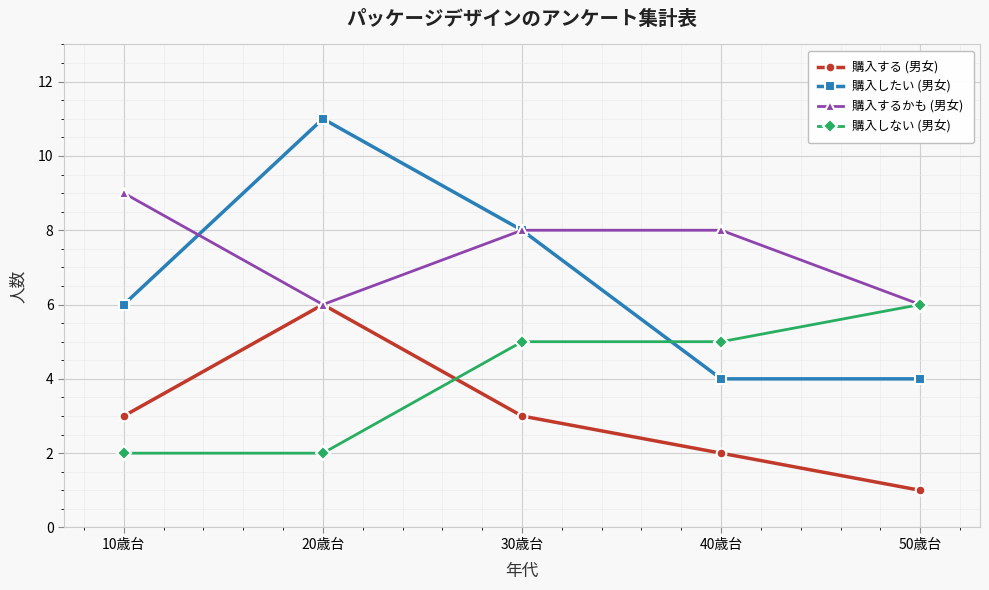

Which series has the widest spread of values?

購入したい (男女)